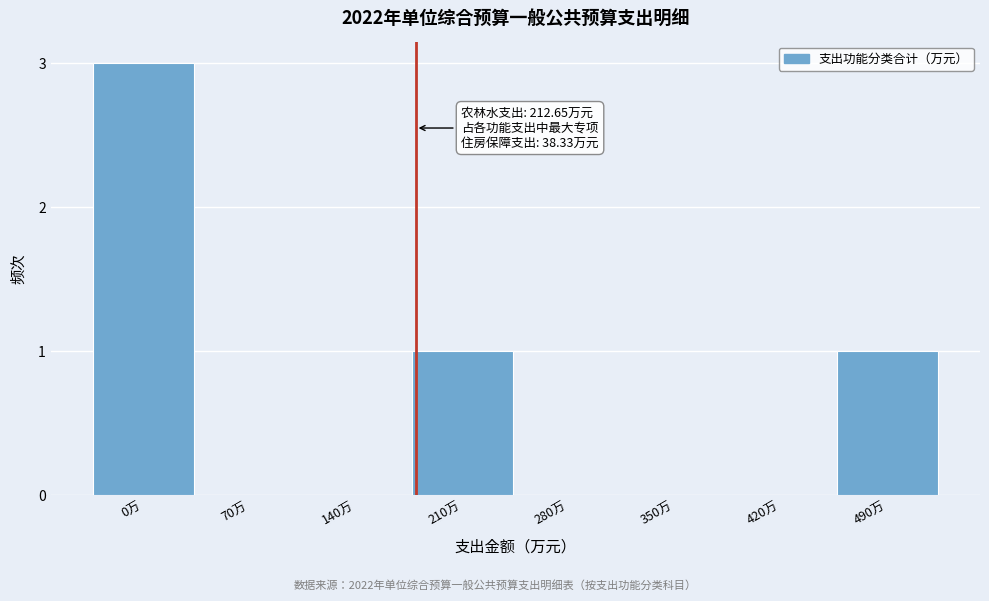

Reading left to right, list all the values displayed in this chart.

0万=3	70万=0	140万=0	210万=1	280万=0	350万=0	420万=0	490万=1